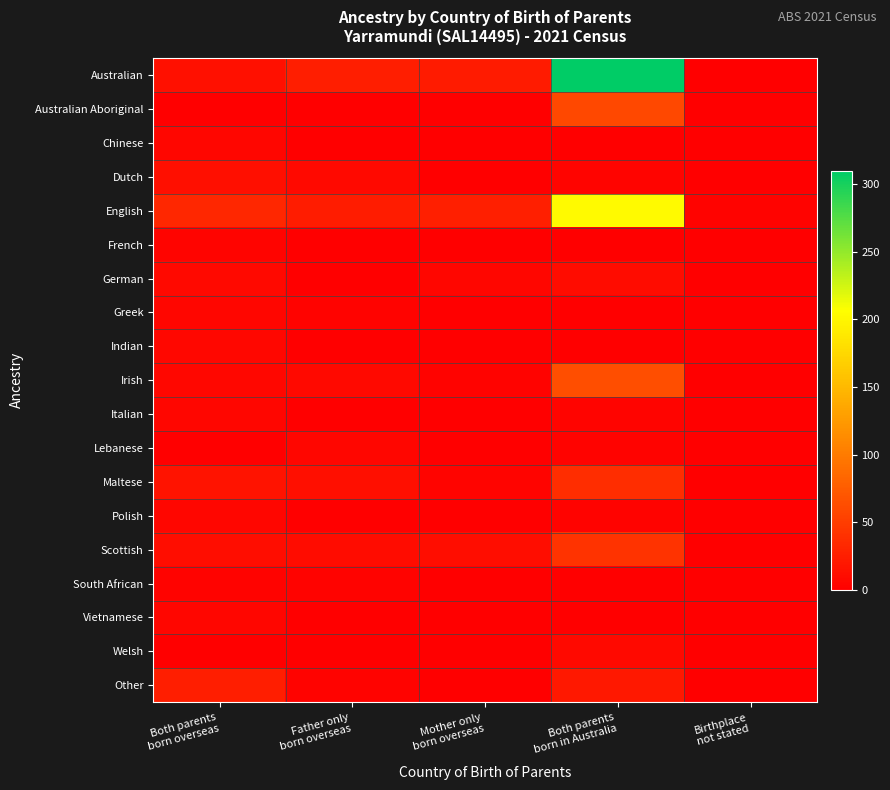

Reading left to right, what are all the values shown in this chart?

Australian: Both parents
born overseas=14	Father only
born overseas=25	Mother only
born overseas=22	Both parents
born in Australia=310	Birthplace
not stated=0
Australian Aboriginal: Both parents
born overseas=0	Father only
born overseas=0	Mother only
born overseas=0	Both parents
born in Australia=59	Birthplace
not stated=0
Chinese: Both parents
born overseas=5	Father only
born overseas=0	Mother only
born overseas=0	Both parents
born in Australia=0	Birthplace
not stated=0
Dutch: Both parents
born overseas=13	Father only
born overseas=8	Mother only
born overseas=0	Both parents
born in Australia=4	Birthplace
not stated=0
English: Both parents
born overseas=32	Father only
born overseas=24	Mother only
born overseas=26	Both parents
born in Australia=203	Birthplace
not stated=3
French: Both parents
born overseas=4	Father only
born overseas=0	Mother only
born overseas=0	Both parents
born in Australia=0	Birthplace
not stated=0
German: Both parents
born overseas=8	Father only
born overseas=0	Mother only
born overseas=6	Both parents
born in Australia=10	Birthplace
not stated=0
Greek: Both parents
born overseas=6	Father only
born overseas=3	Mother only
born overseas=0	Both parents
born in Australia=0	Birthplace
not stated=0
Indian: Both parents
born overseas=7	Father only
born overseas=0	Mother only
born overseas=0	Both parents
born in Australia=0	Birthplace
not stated=0
Irish: Both parents
born overseas=7	Father only
born overseas=8	Mother only
born overseas=3	Both parents
born in Australia=64	Birthplace
not stated=0
Italian: Both parents
born overseas=5	Father only
born overseas=0	Mother only
born overseas=0	Both parents
born in Australia=4	Birthplace
not stated=0
Lebanese: Both parents
born overseas=0	Father only
born overseas=5	Mother only
born overseas=0	Both parents
born in Australia=3	Birthplace
not stated=0
Maltese: Both parents
born overseas=16	Father only
born overseas=13	Mother only
born overseas=4	Both parents
born in Australia=37	Birthplace
not stated=0
Polish: Both parents
born overseas=5	Father only
born overseas=0	Mother only
born overseas=0	Both parents
born in Australia=3	Birthplace
not stated=0
Scottish: Both parents
born overseas=11	Father only
born overseas=10	Mother only
born overseas=11	Both parents
born in Australia=42	Birthplace
not stated=0
South African: Both parents
born overseas=3	Father only
born overseas=3	Mother only
born overseas=0	Both parents
born in Australia=0	Birthplace
not stated=0
Vietnamese: Both parents
born overseas=5	Father only
born overseas=0	Mother only
born overseas=0	Both parents
born in Australia=0	Birthplace
not stated=0
Welsh: Both parents
born overseas=0	Father only
born overseas=0	Mother only
born overseas=0	Both parents
born in Australia=8	Birthplace
not stated=0
Other: Both parents
born overseas=25	Father only
born overseas=3	Mother only
born overseas=0	Both parents
born in Australia=20	Birthplace
not stated=0